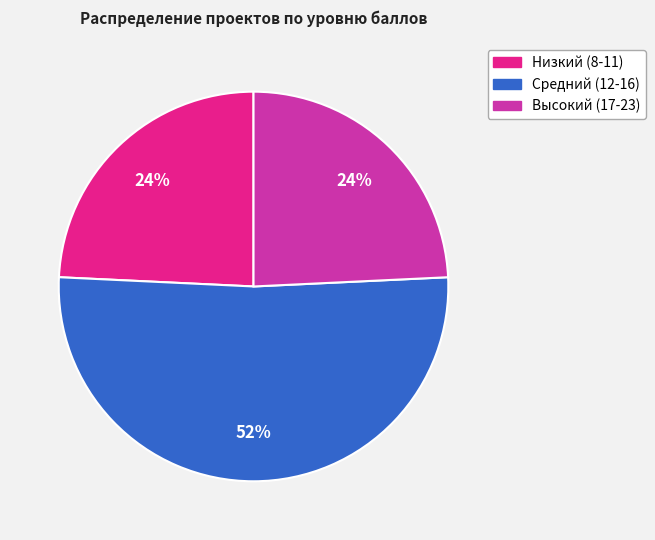

To the nearest percent, what portion does Высокий (17-23) represent?

24%